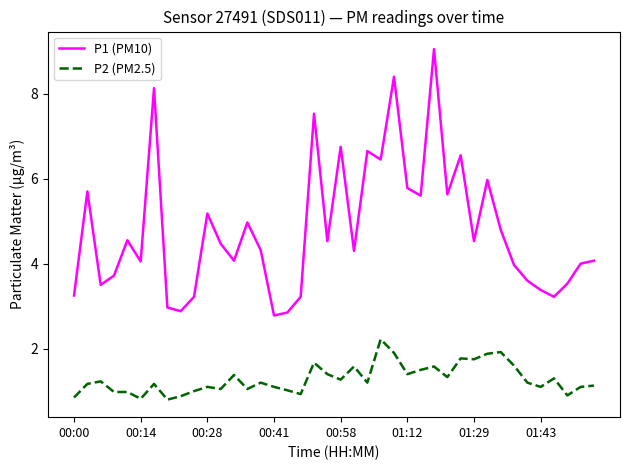

Which series has the largest total across all categories?

P1 (PM10)